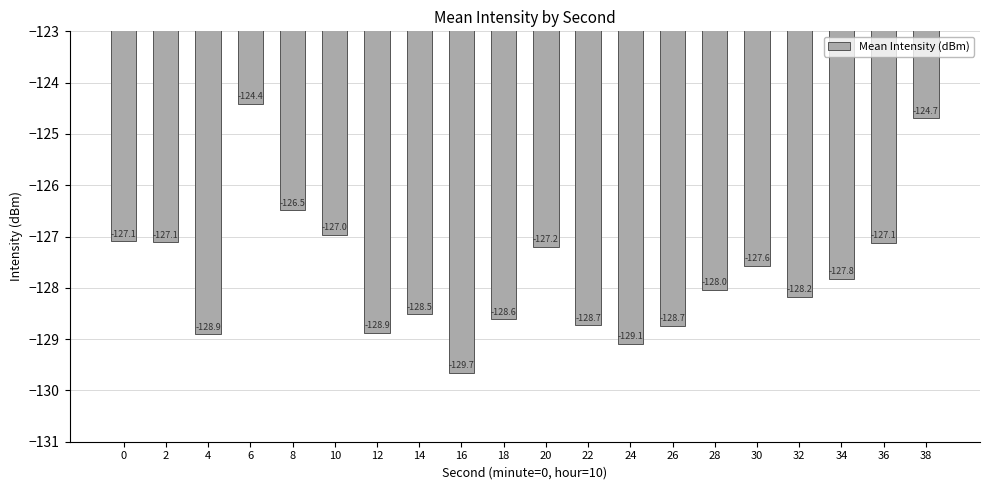

What is the sum of all values?

-2553.8